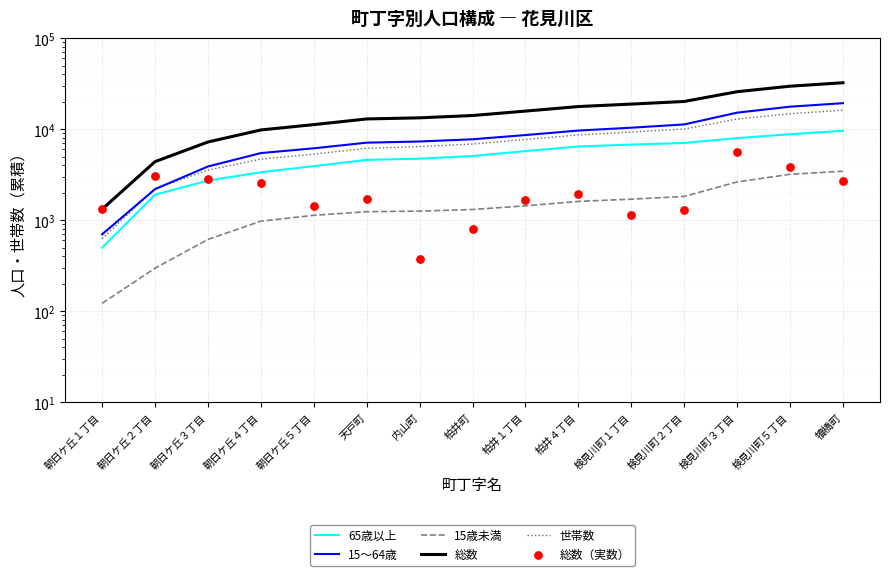

Is the value of 15歳未満 at 検見川町３丁目 greater than the value of 総数 at 柏井町?

No